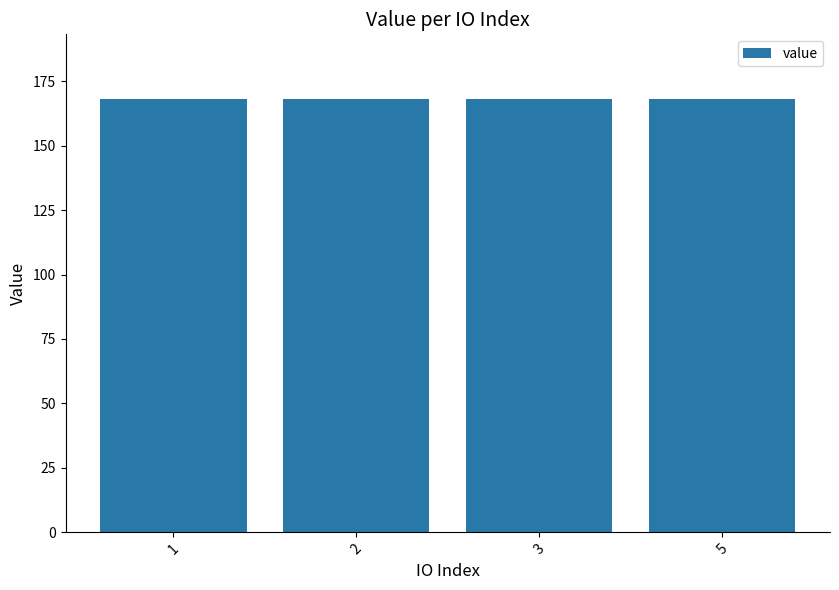

What is the sum of the values at 1 and 2?

335.9